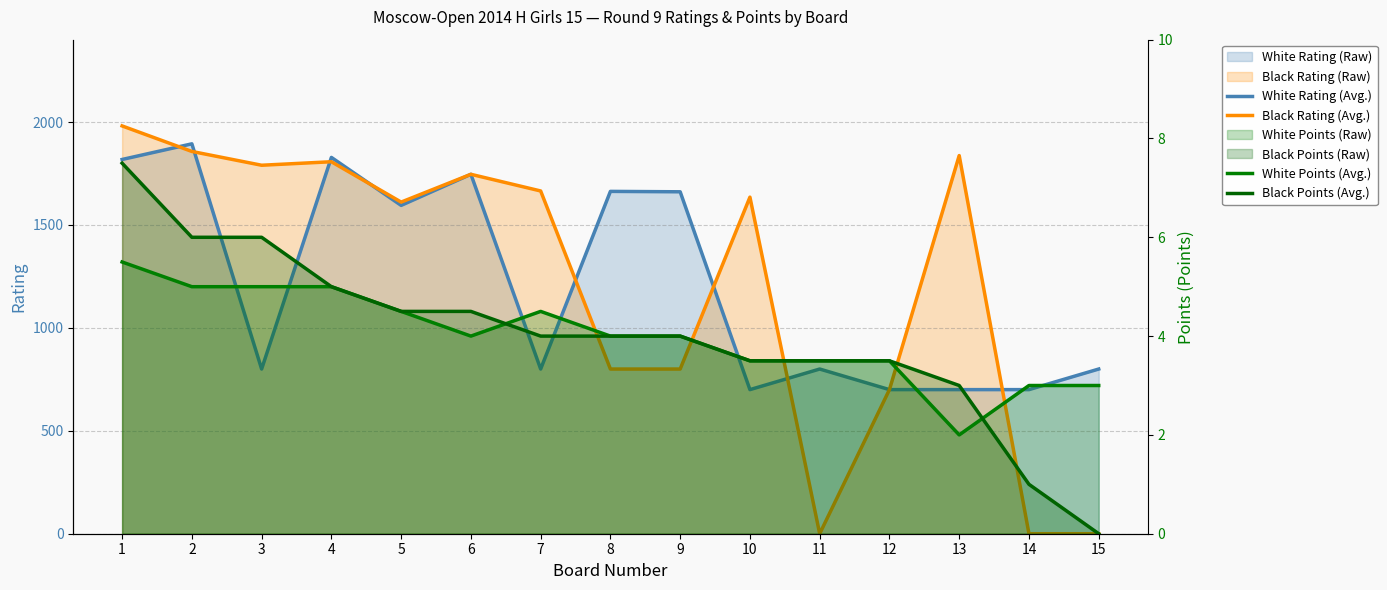

Which has a higher value, 3 or 7?

3